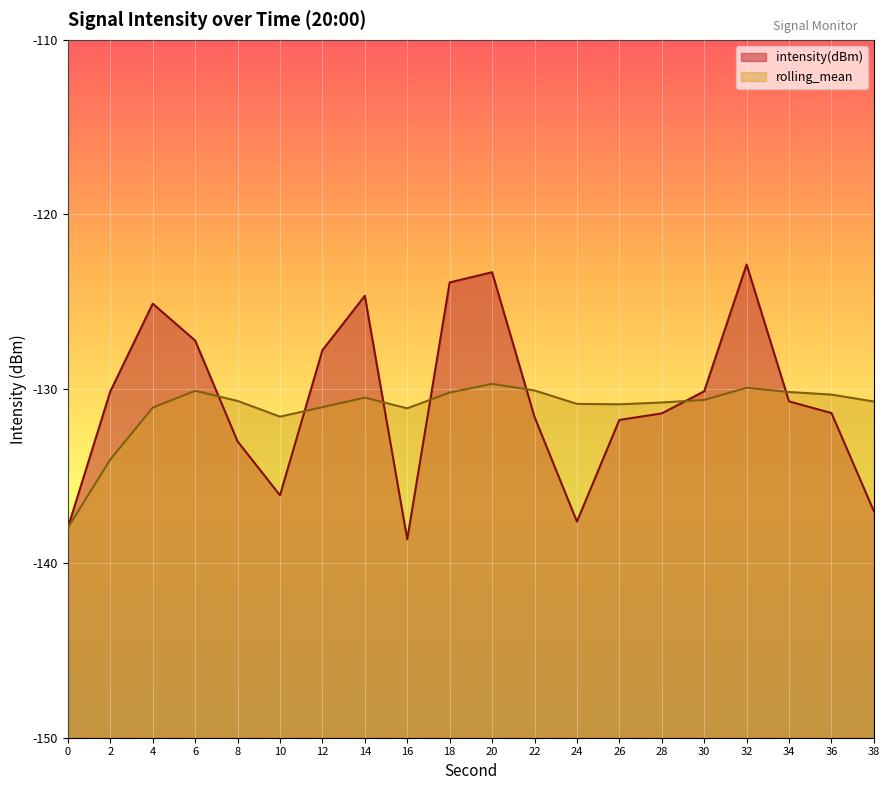

Reading left to right, what are all the values shown in this chart?

intensity(dBm): 0=-138.0	2=-130.2	4=-125.1	6=-127.2	8=-133.0	10=-136.1	12=-127.8	14=-124.7	16=-138.6	18=-123.9	20=-123.3	22=-131.6	24=-137.6	26=-131.8	28=-131.4	30=-130.1	32=-122.9	34=-130.7	36=-131.4	38=-137.0
rolling_mean: 0=-138.0	2=-134.1	4=-131.1	6=-130.1	8=-130.7	10=-131.6	12=-131.1	14=-130.5	16=-131.1	18=-130.2	20=-129.7	22=-130.1	24=-130.9	26=-130.9	28=-130.8	30=-130.6	32=-129.9	34=-130.2	36=-130.3	38=-130.7